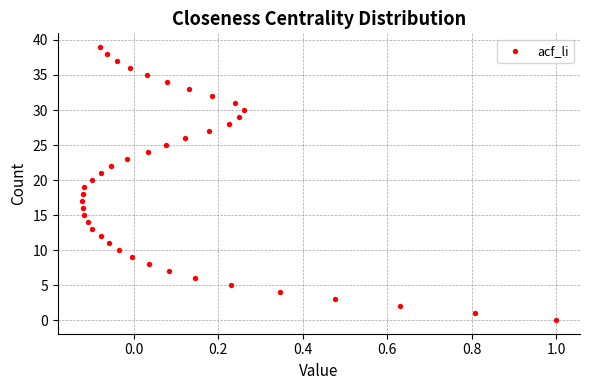

What is the range of Y values (max minus min)?

39